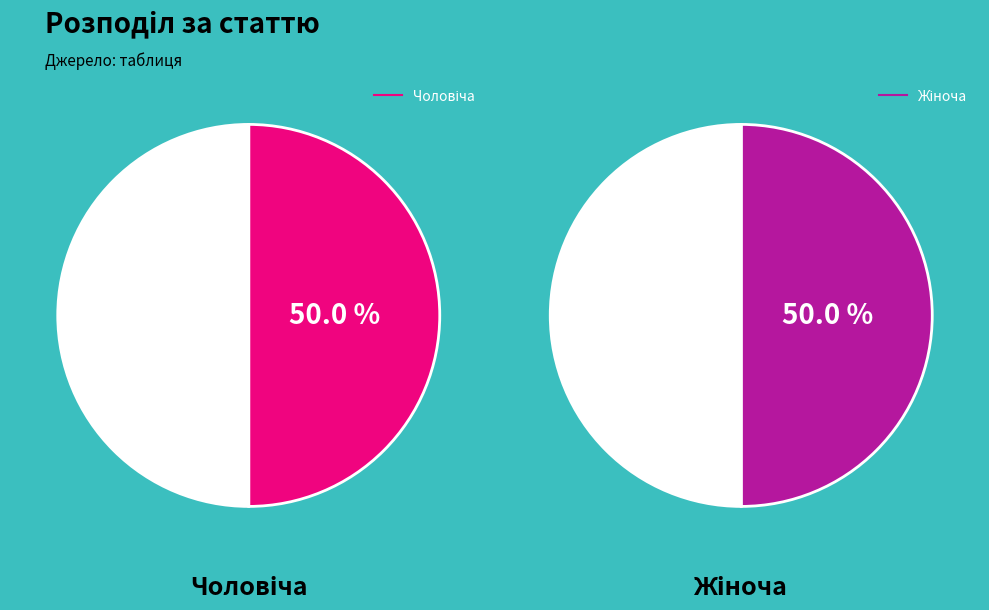

Is it true that Жіноча is 77% of the pie?

False